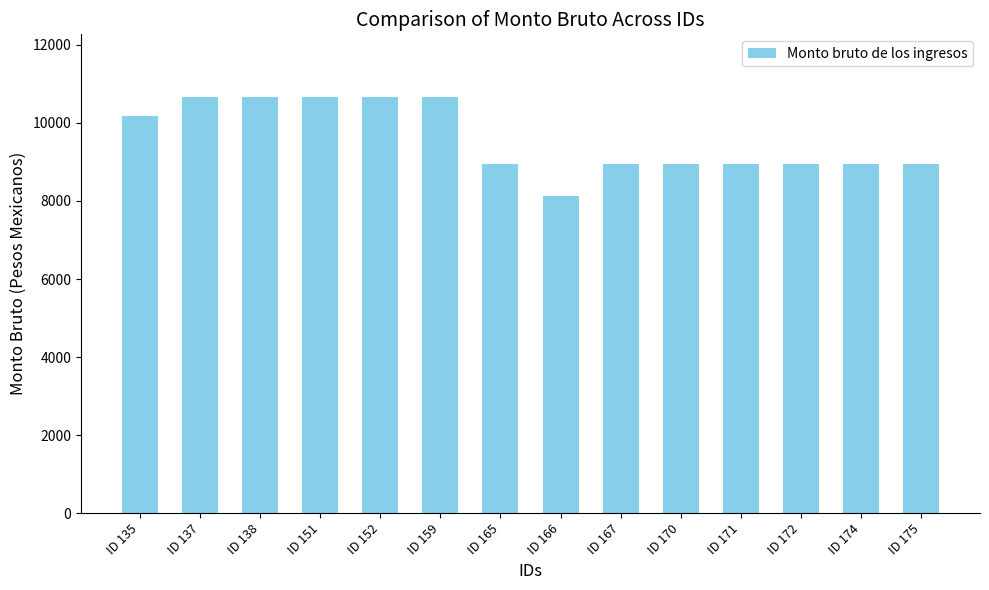

What is the difference between the maximum and minimum values?

2532.9